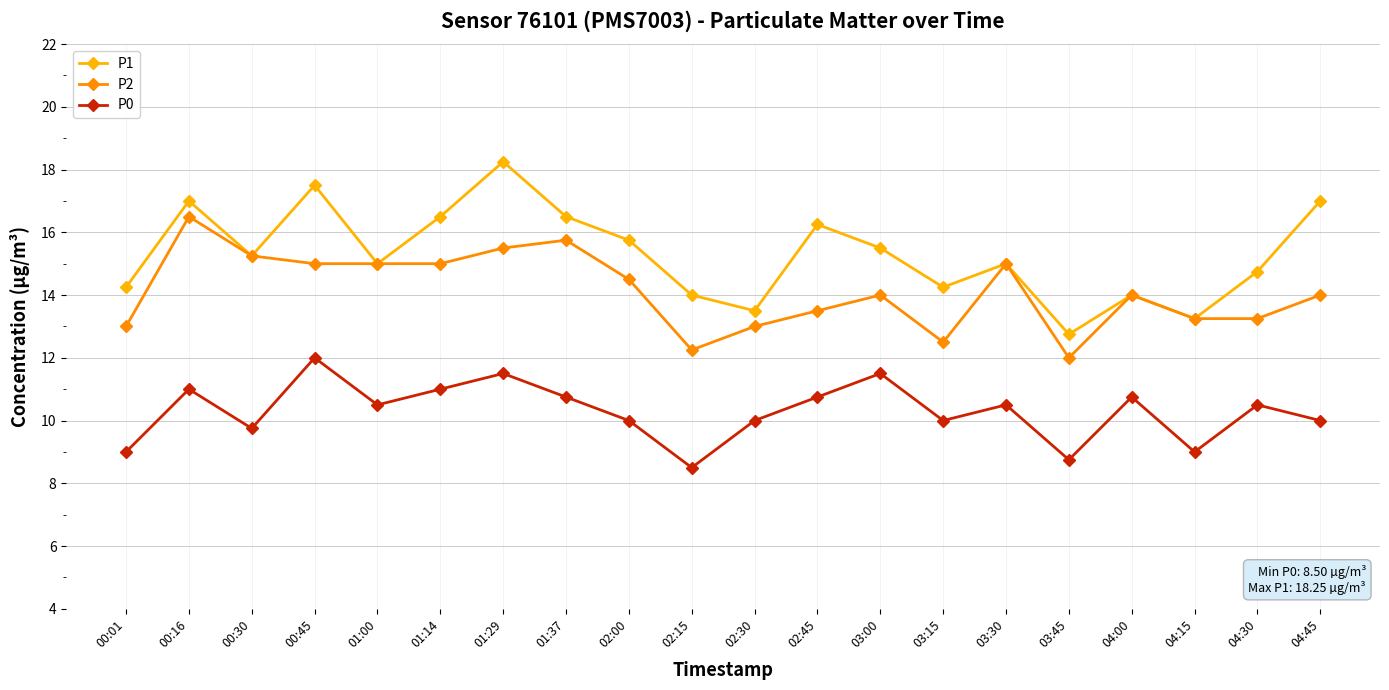

True or false: P2 and P0 cross at least once.

False